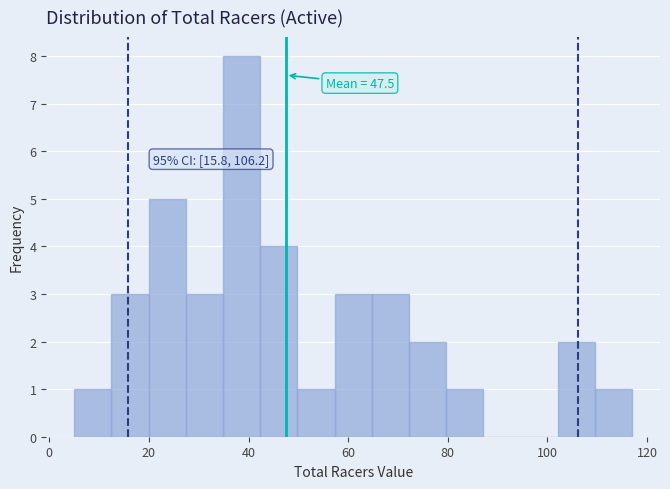

Around what value on the x-axis is the tallest bar? Give the approximate position of its centre, as read against the axis.

38